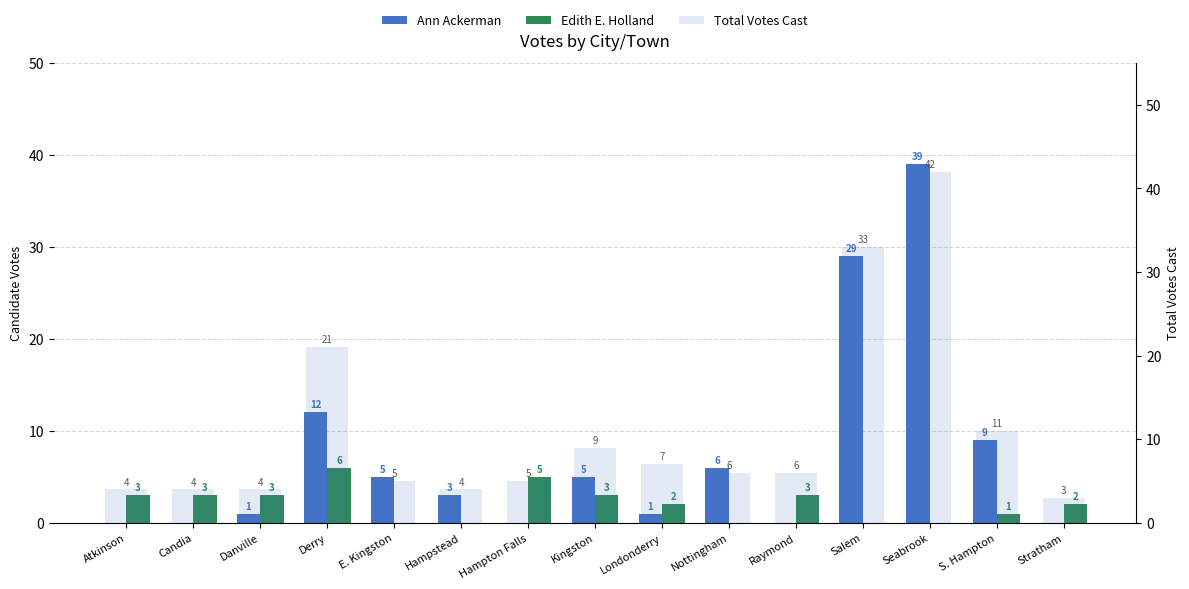

What is the label of the 3rd bar from the left?

Danville